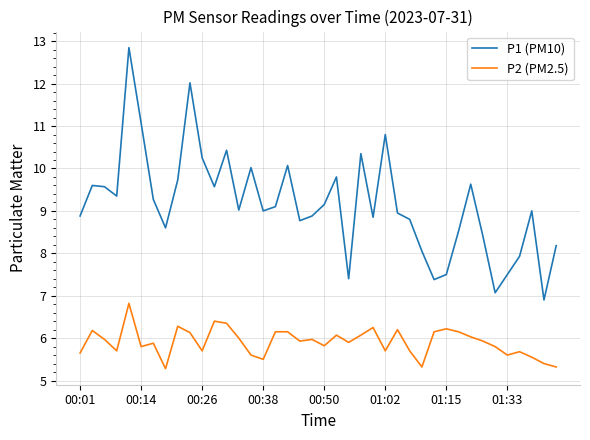

Which series has the widest spread of values?

P1 (PM10)